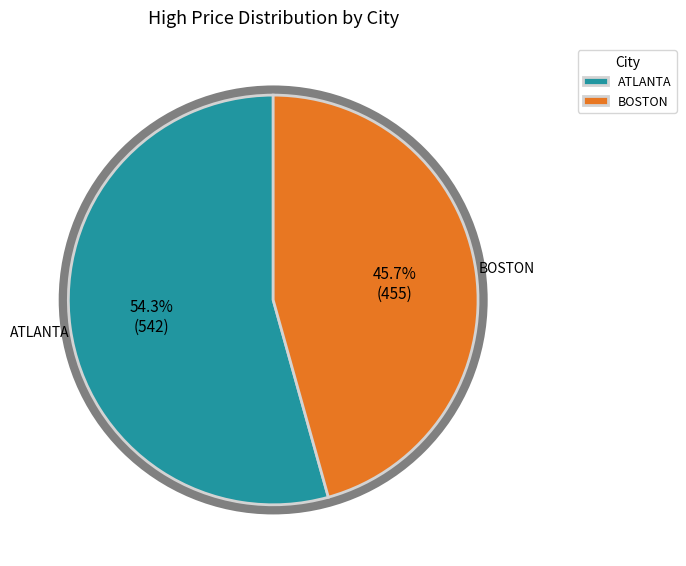

How many slices are in this pie chart?

2